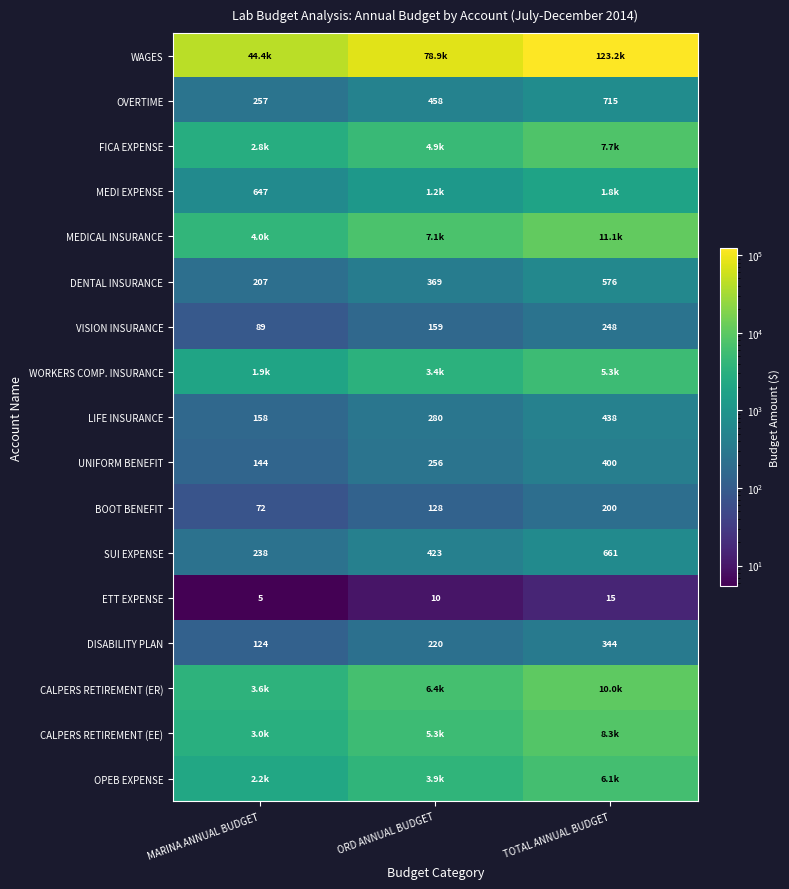

At which category does the chart reach its minimum across all series?

MARINA ANNUAL BUDGET